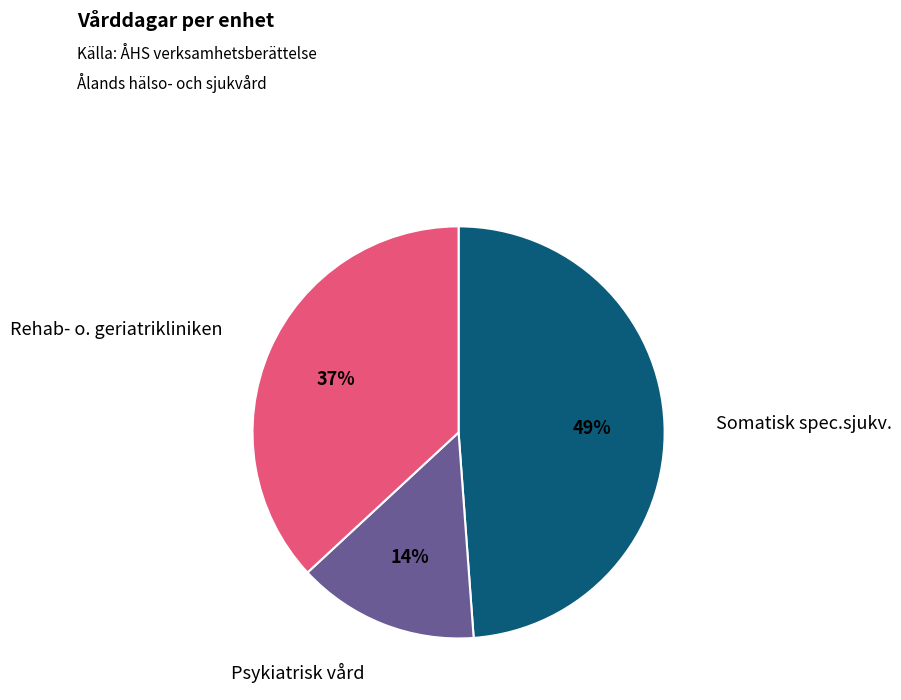

Is there any slice that represents more than half of the pie?

No